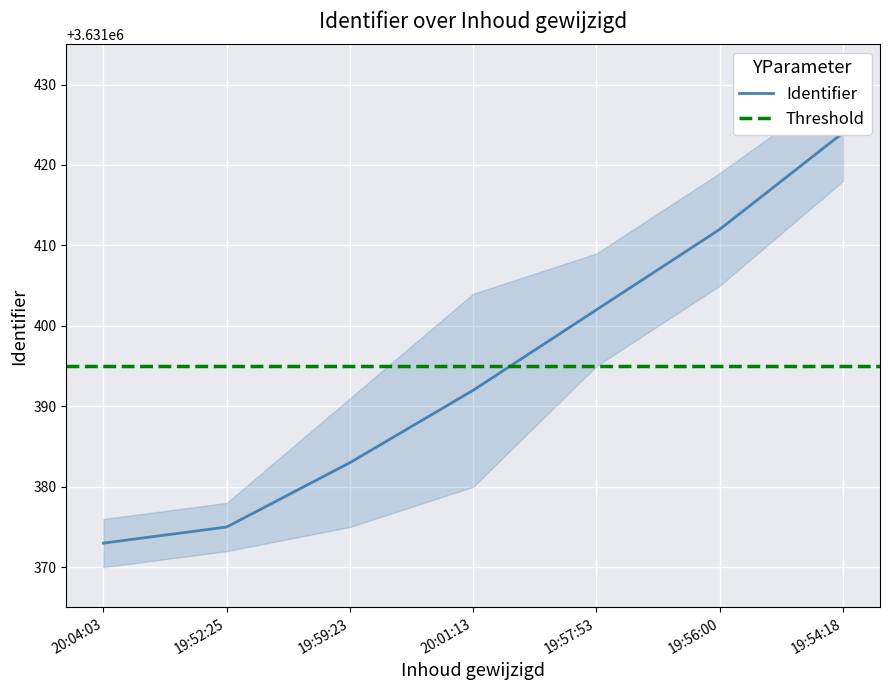

What is the average value?

3631394